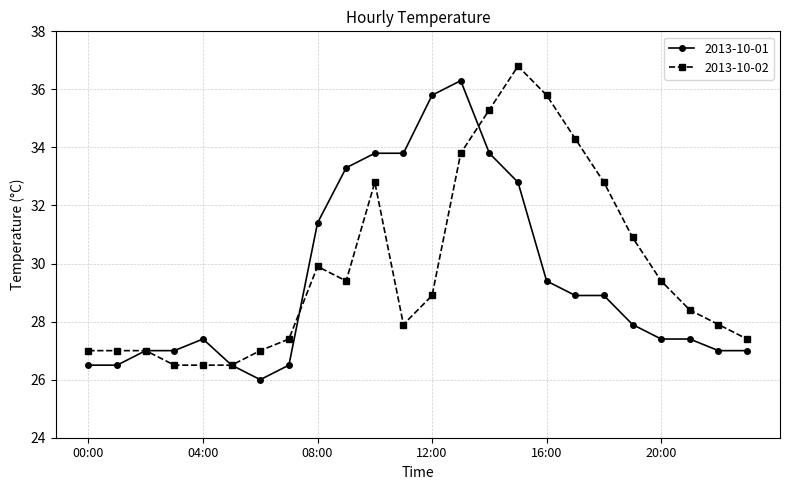

How many categories are shown in the chart?

24